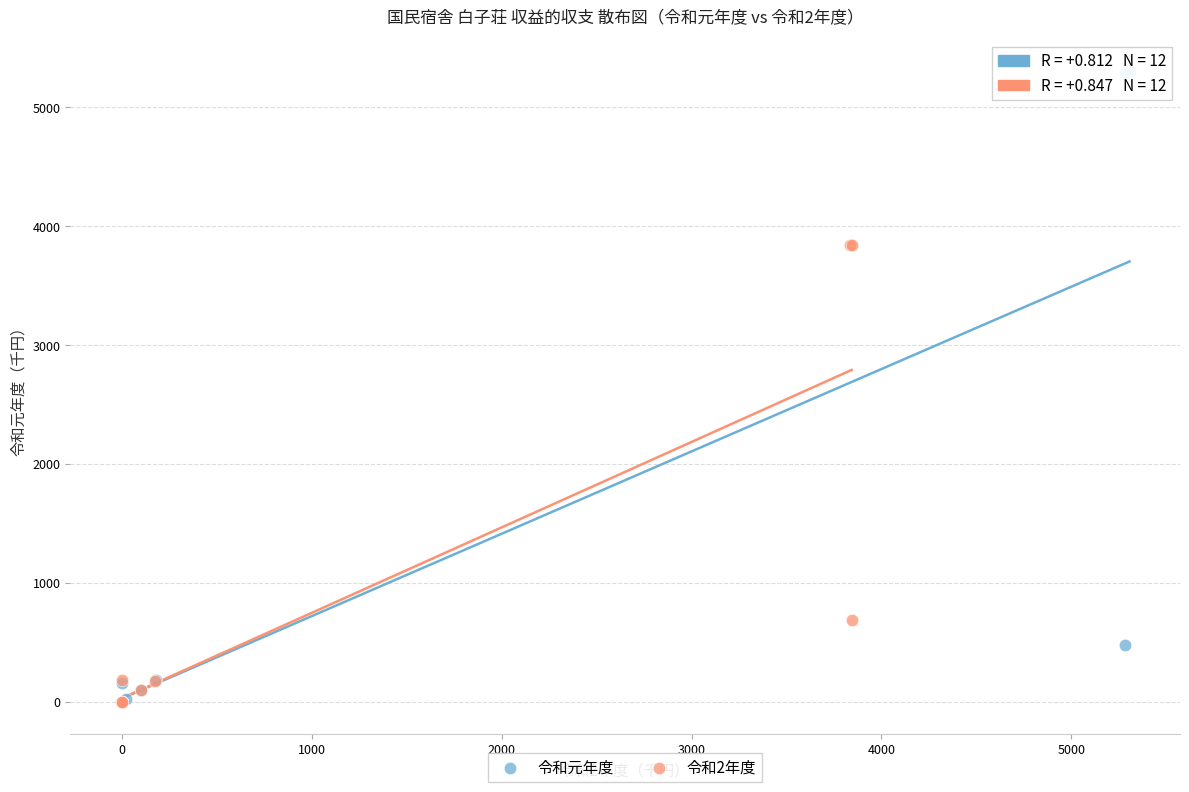

What are all the series names shown in the legend?

令和元年度, 令和2年度